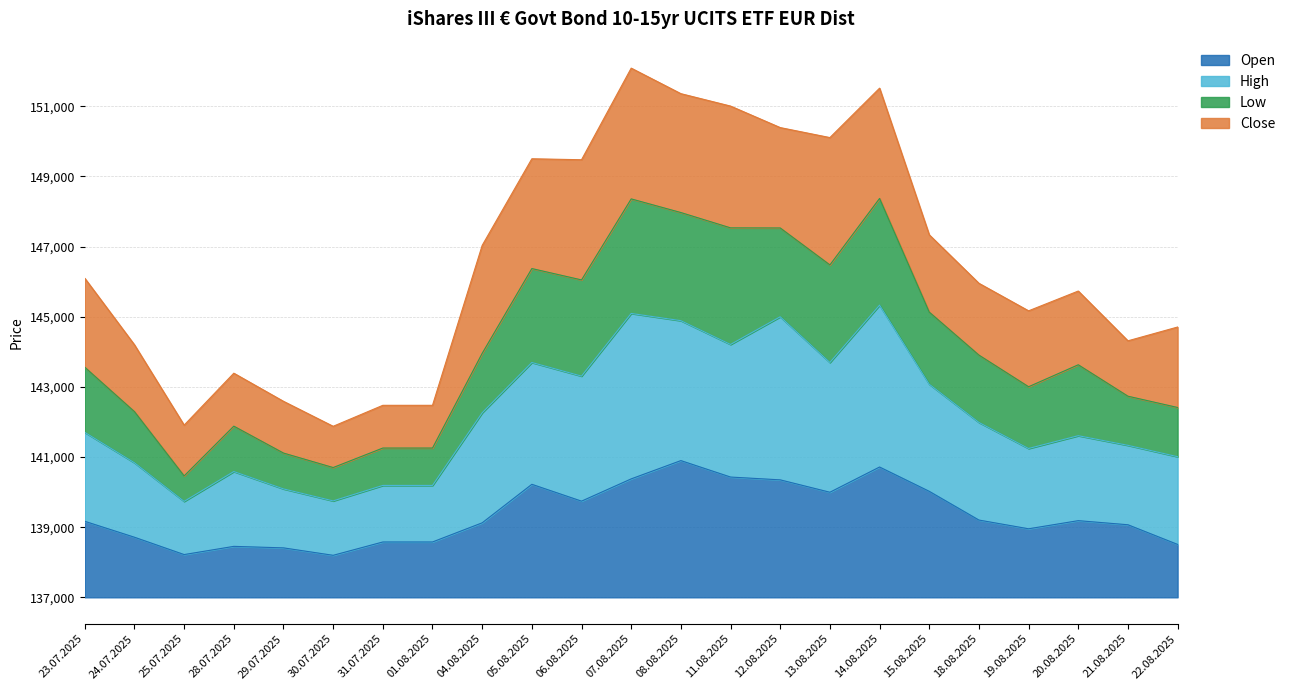

Does the chart have visible grid lines?

Yes